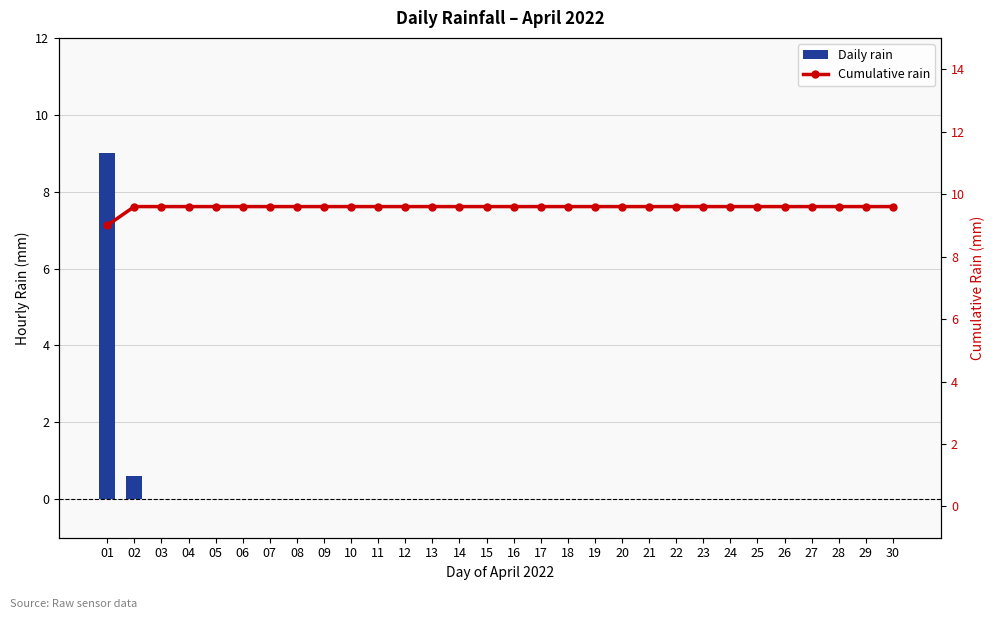

The value of rain at 01 is 3.0. True or false?

False